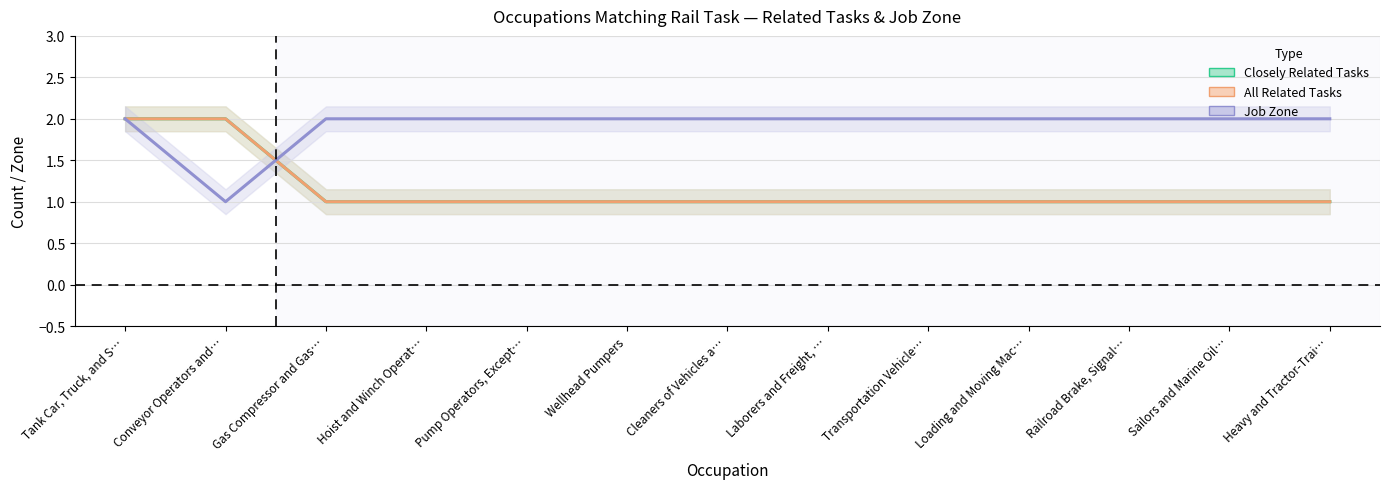

The Job Zone series shows 2 at Heavy and Tractor-Trai…. True or false?

True